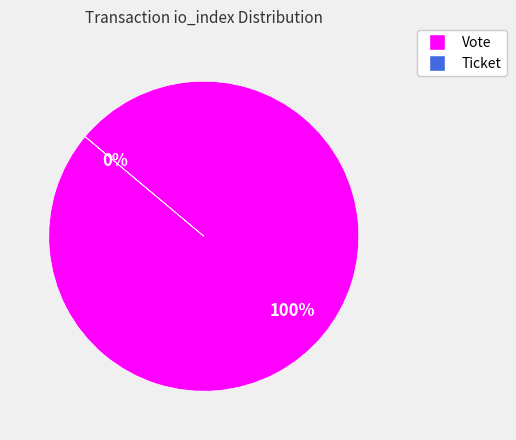

To the nearest percent, what portion does Vote represent?

100%